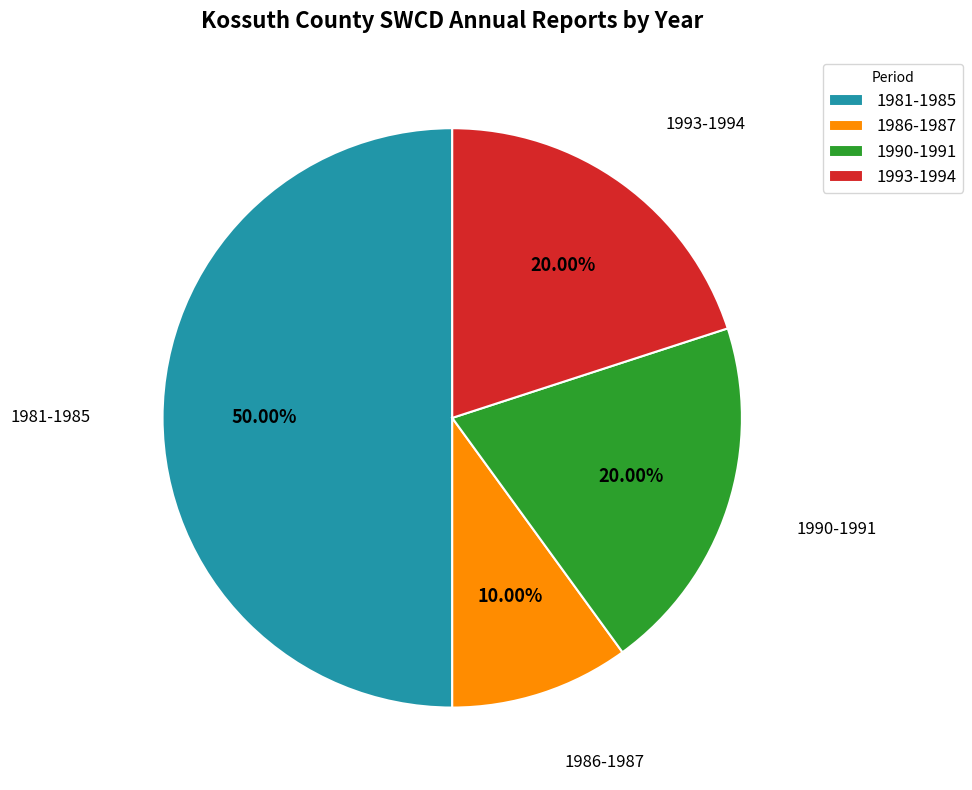

To the nearest percent, what is the difference between the largest and smallest slice percentages?

40%